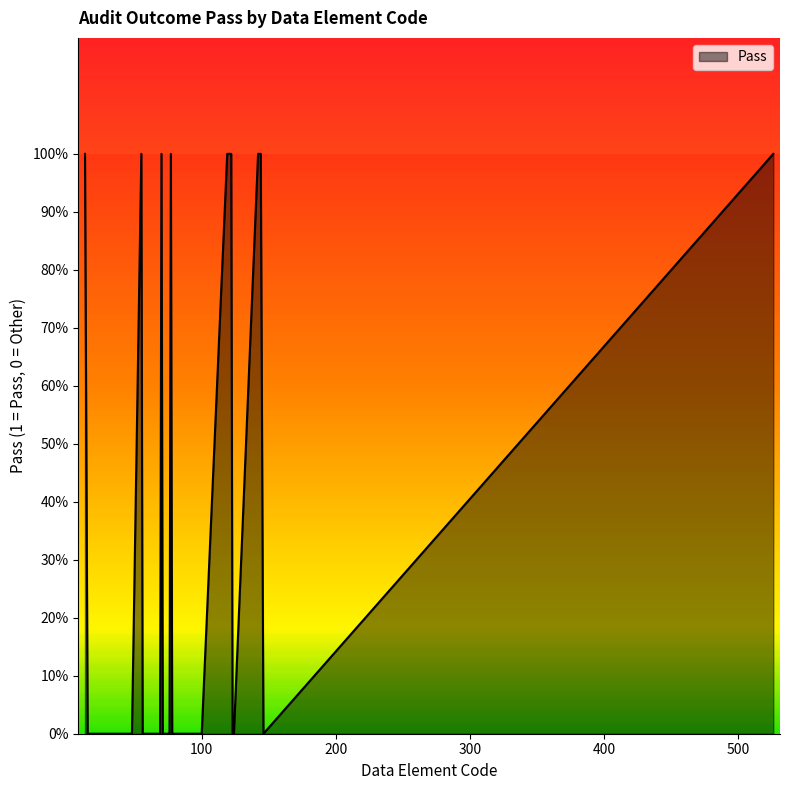

Which label corresponds to the largest value in the chart?

13